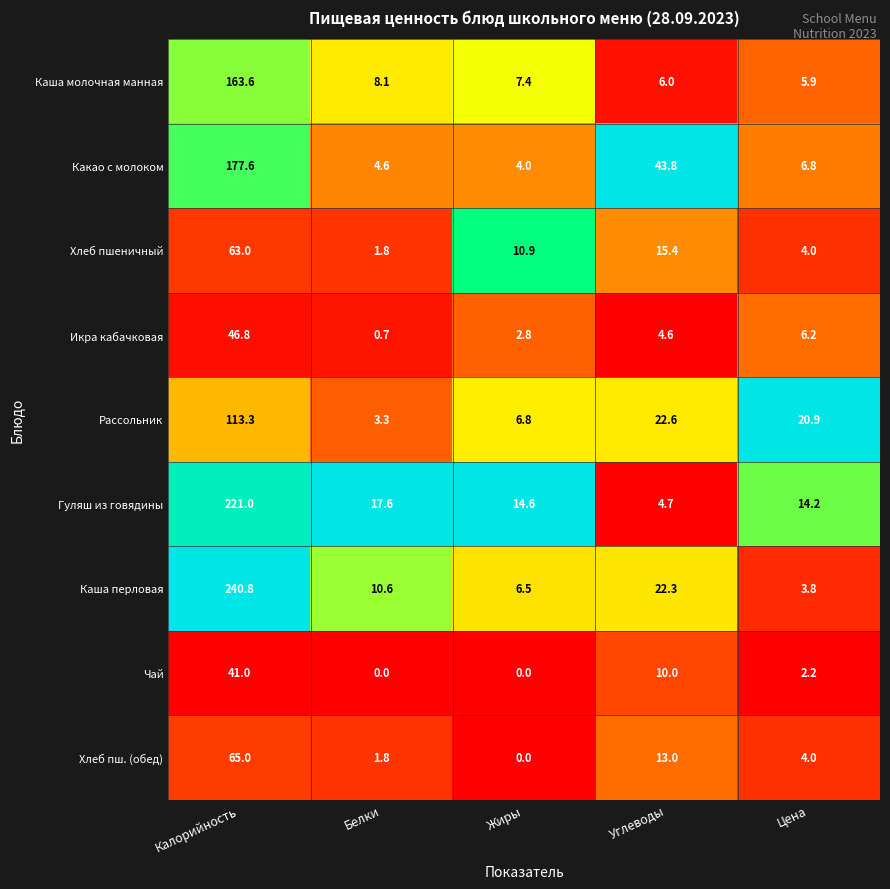

At how many categories does at least one series exceed 17?

4